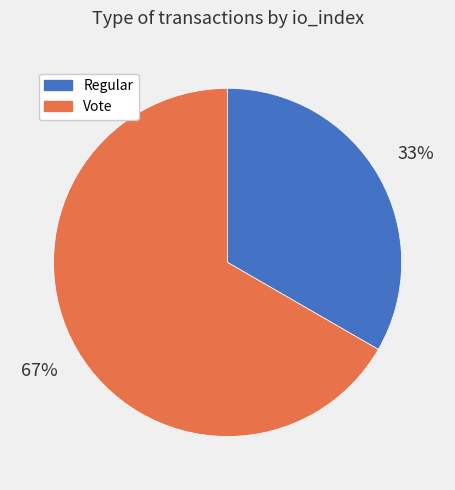

Is the sum of Vote and Regular greater than half?

Yes